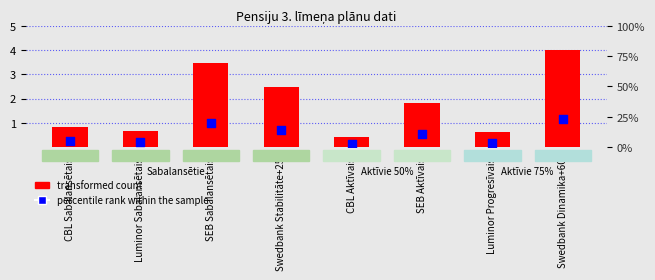

What is the total value across all series at CBL Aktīvais?

2.8